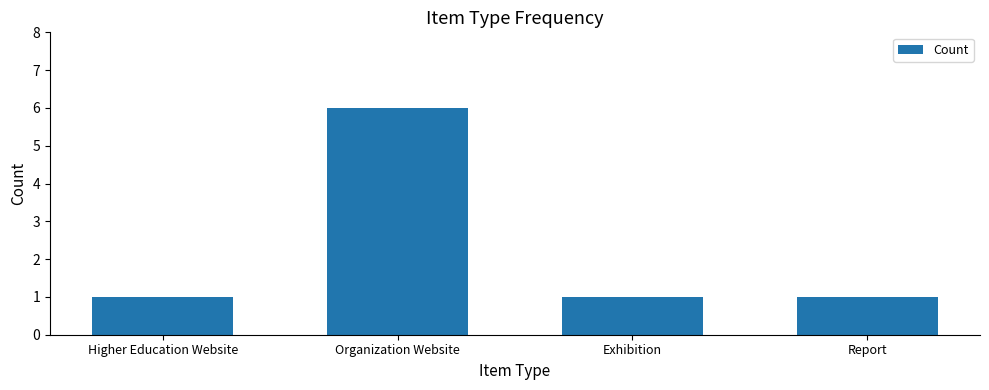

What is the change in value from Organization Website to Report?

-5